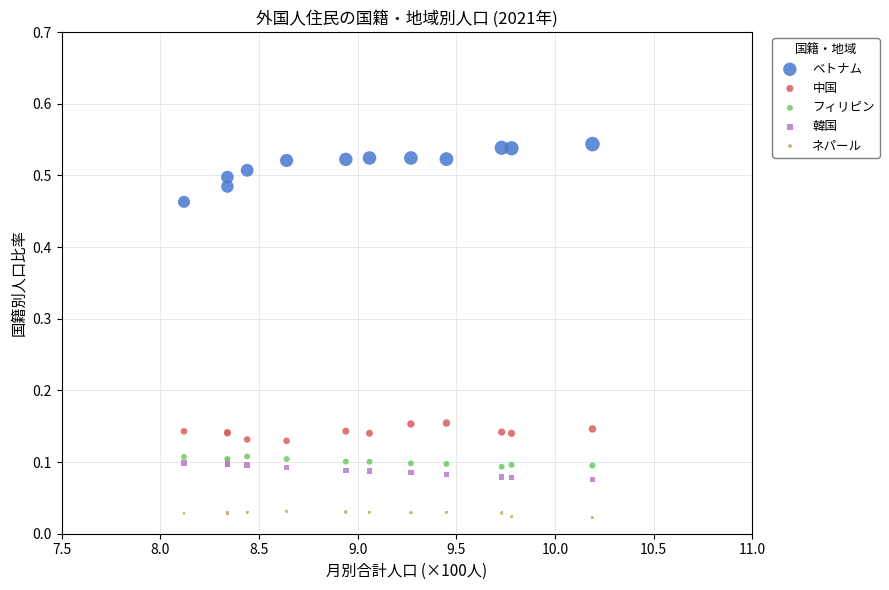

Which series contains the lowest Y value?

ネパール